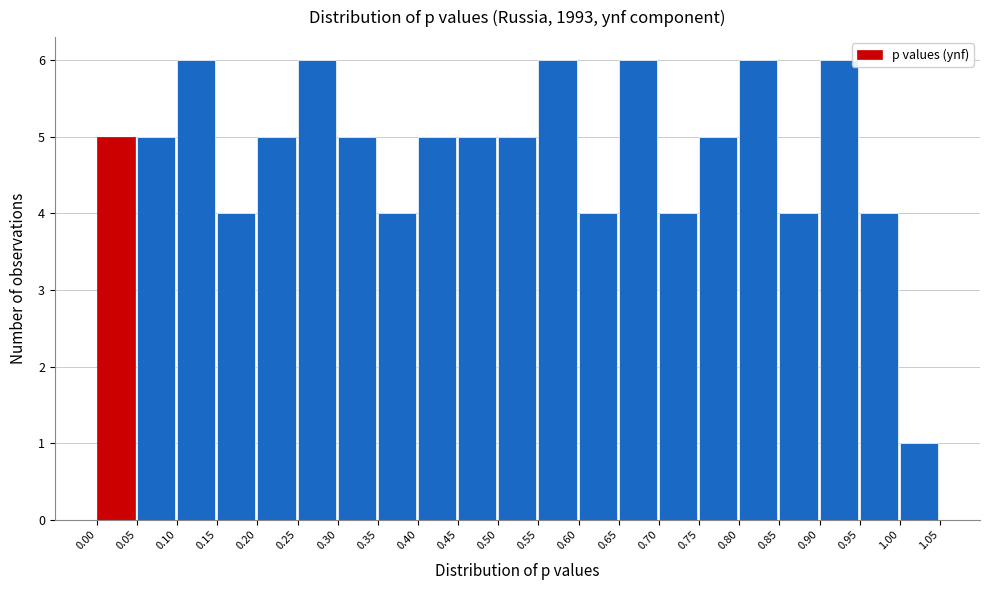

How tall is the bar that spans 0.65 to 0.70 on the x-axis? The values are not printed on the chart, so give them approximately, as read against the axis.

6